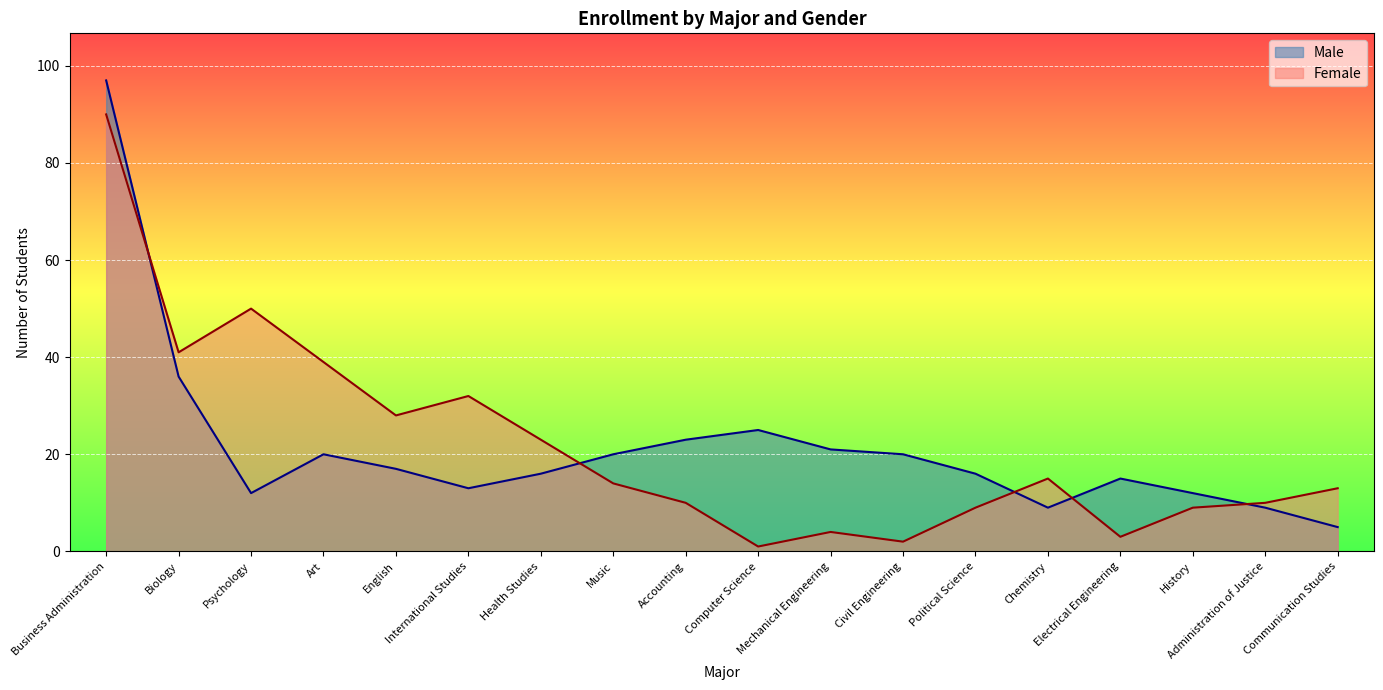

How many data points in Female are less than 14?

9